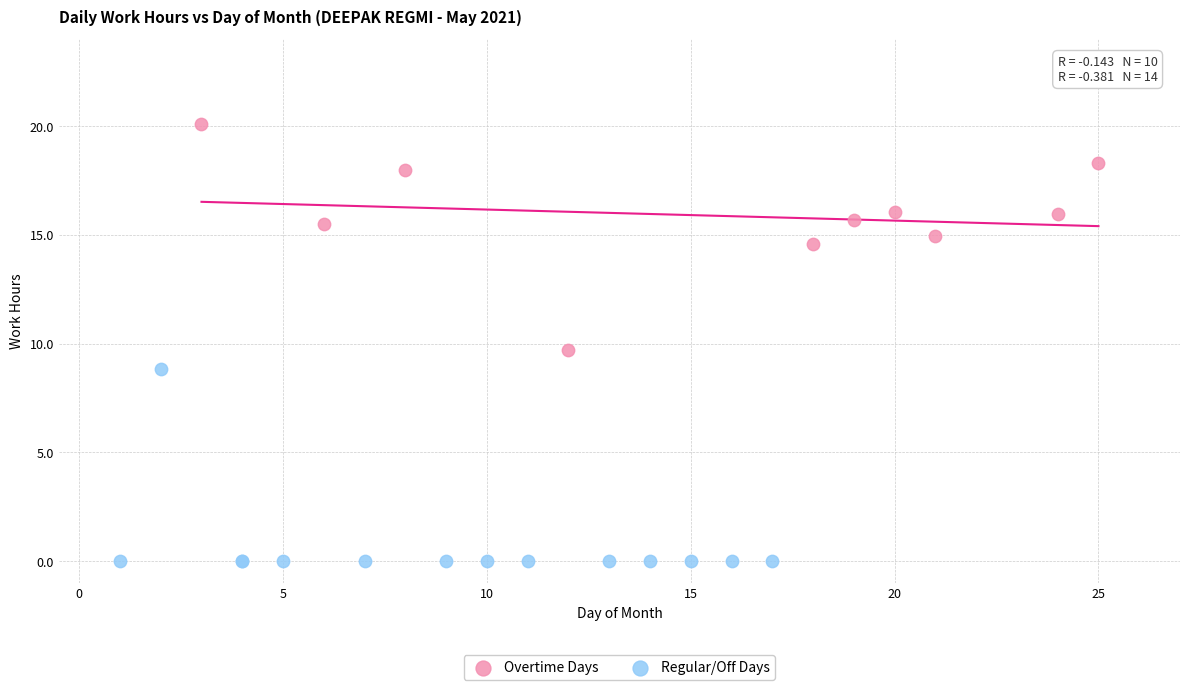

What are all the series names shown in the legend?

Overtime Days, Regular/Off Days